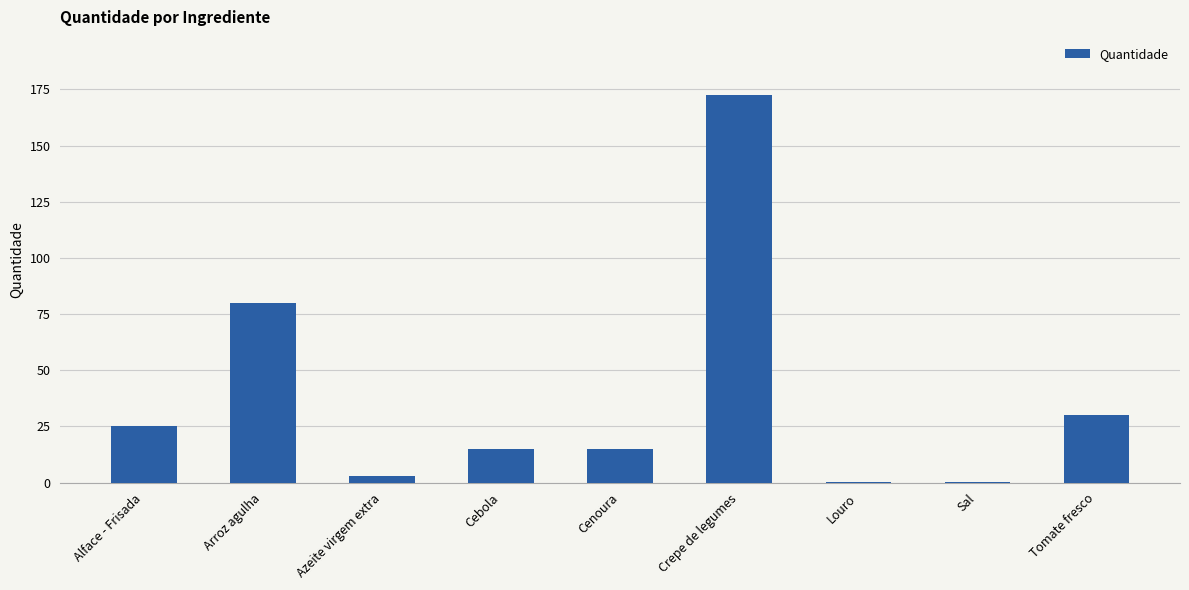

Count the number of data series in this chart.

1